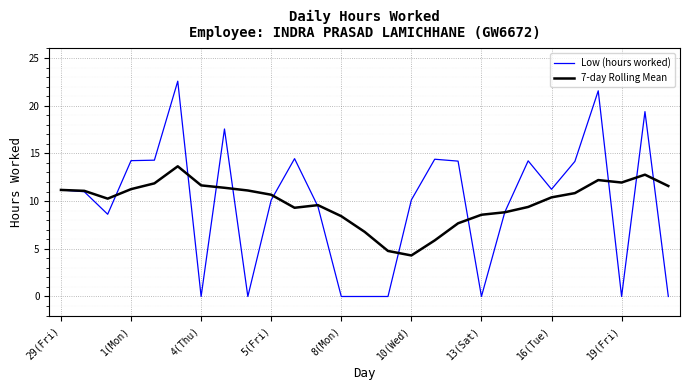

What is the maximum value shown in the chart?

22.6